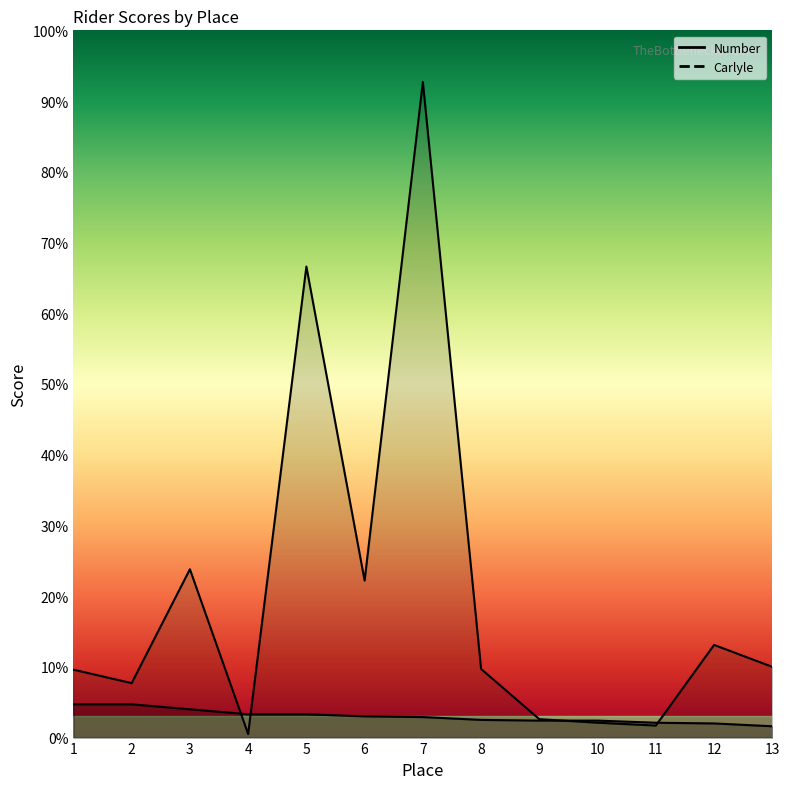

How many intersections are there between Carlyle and Number?

4